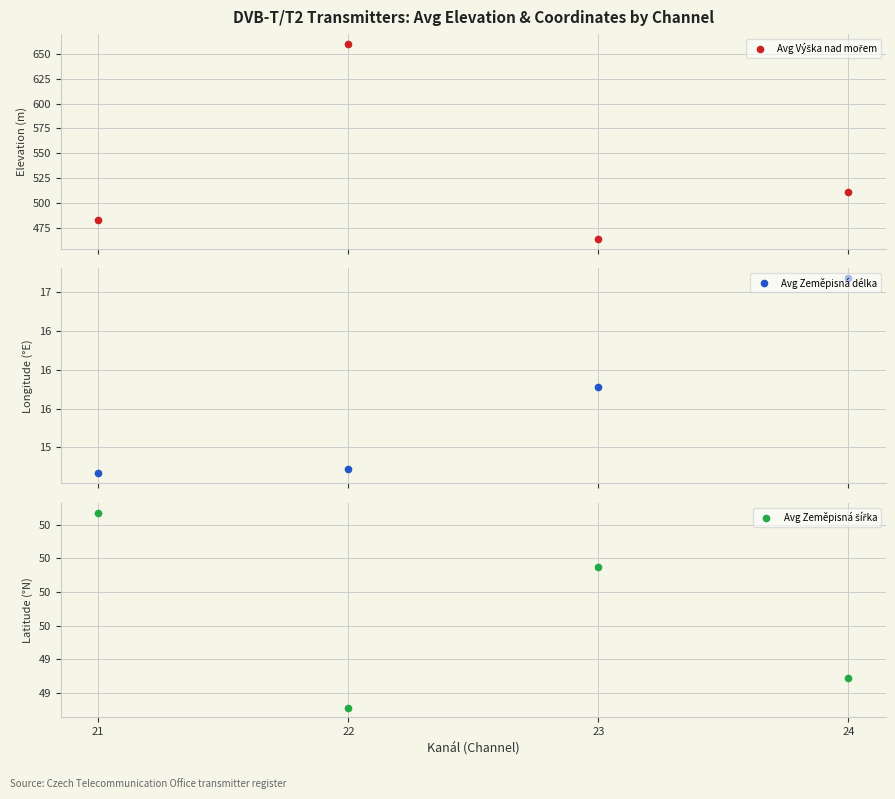

What is the difference between the maximum and minimum values in the Avg Zeměpisná šířka series?

1.2